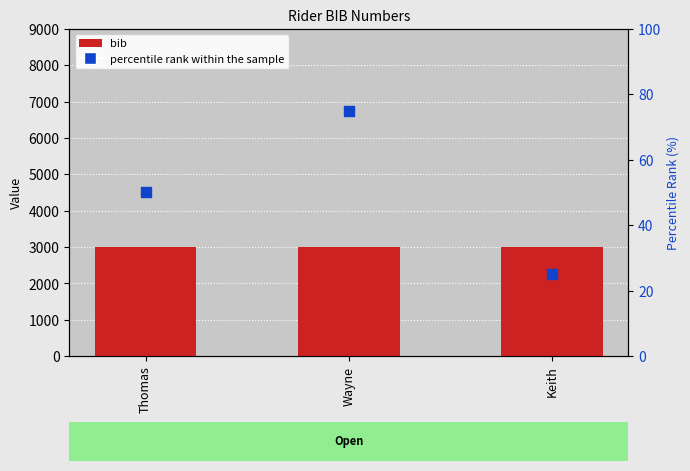

What are all the series names shown in the legend?

bib, percentile rank within the sample